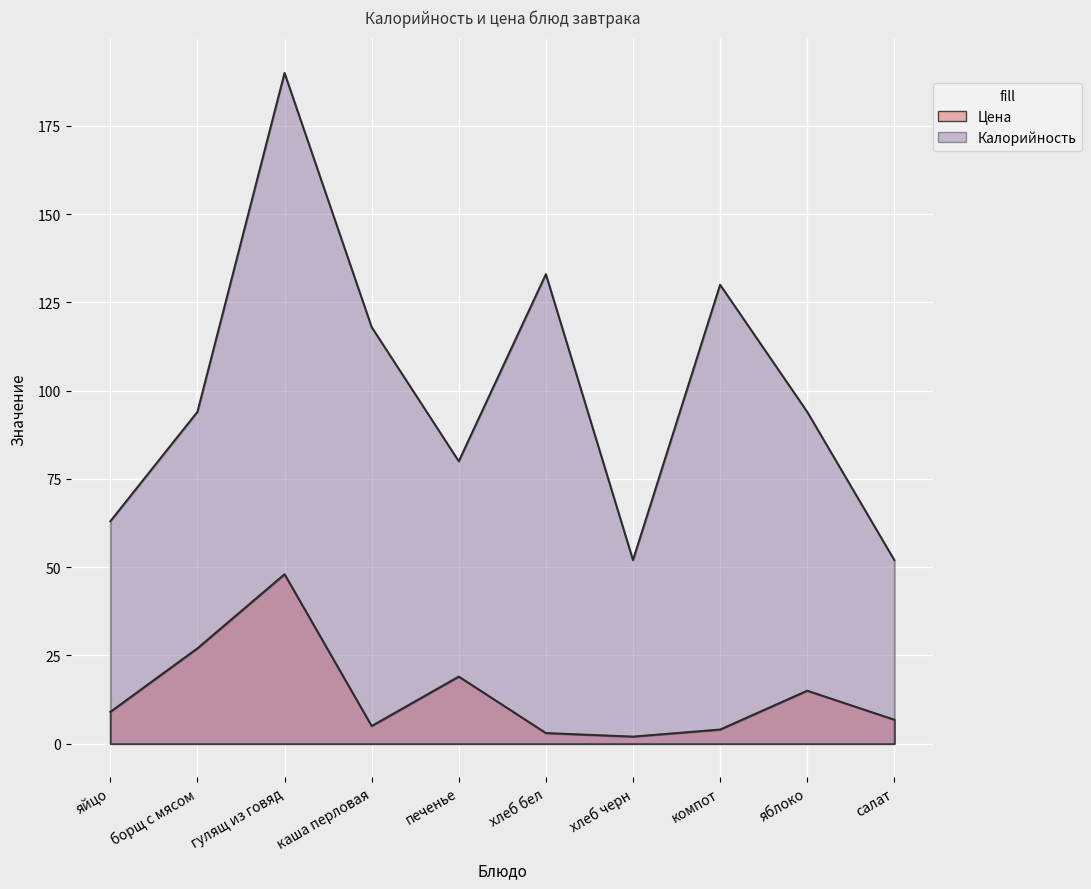

At яйцо, list the series in order from smallest to largest.

Цена, Калорийность